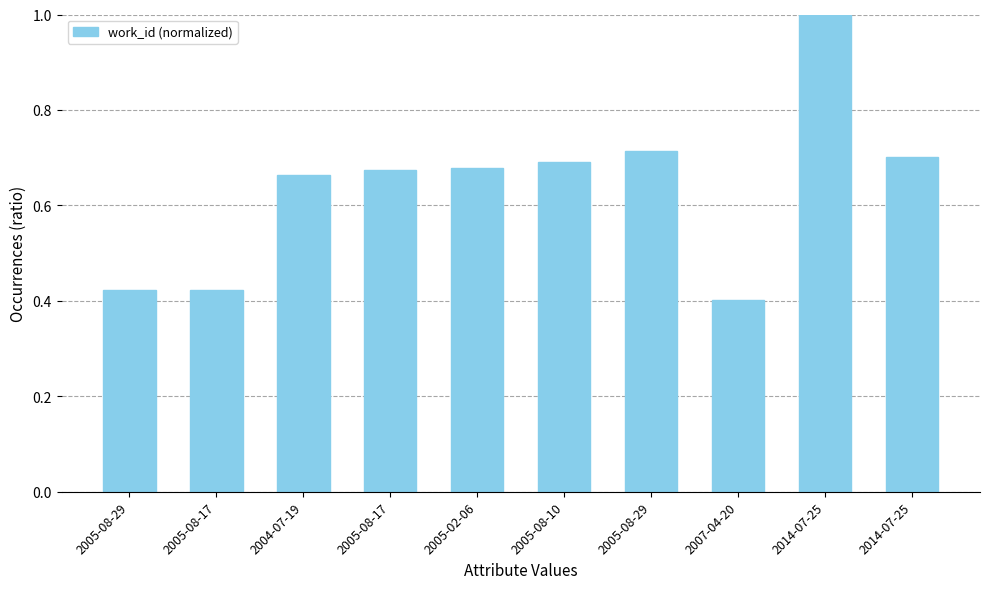

Count the number of categories in the chart.

10